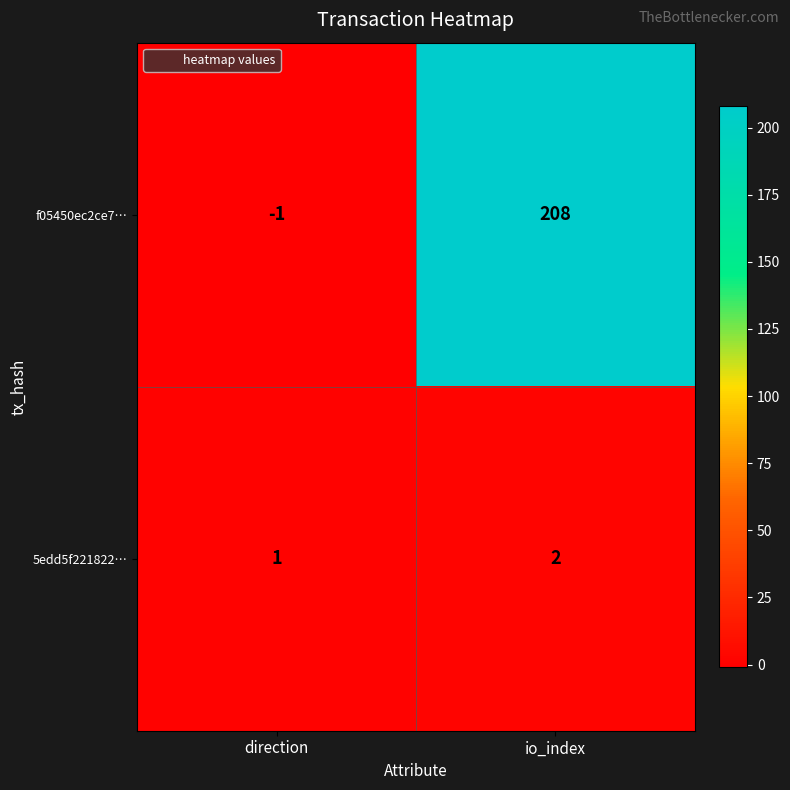

Which category has the lowest value across all series?

direction